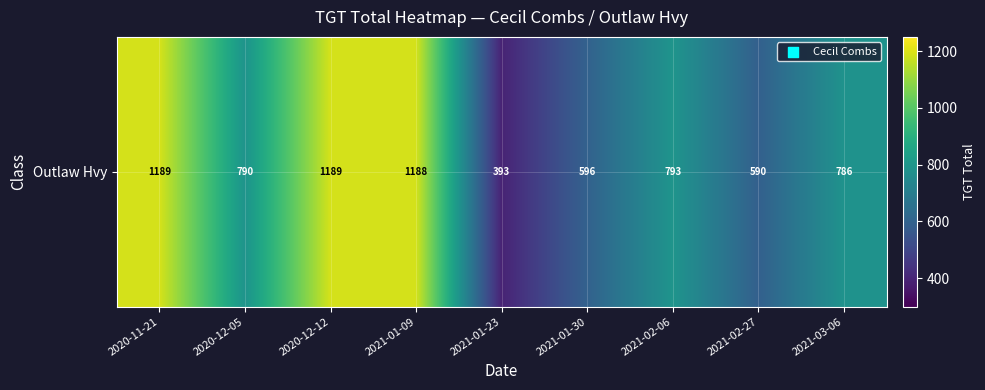

Read the value at 2021-02-27.

590.0